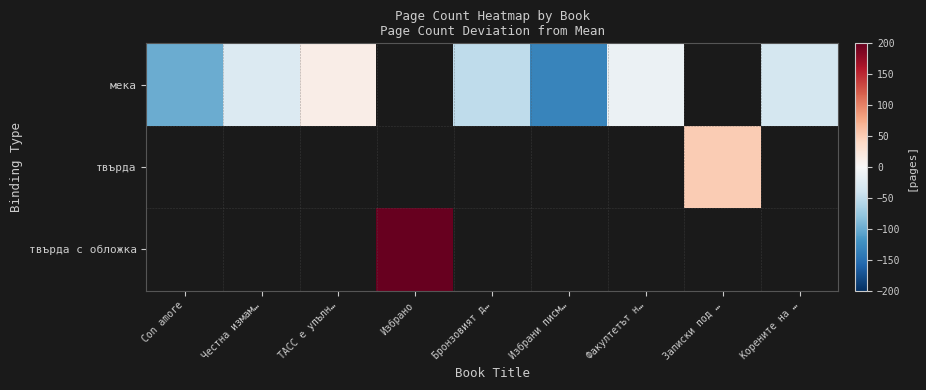

At Con amore, list the series in order from largest to smallest.

мека, твърда, твърда с обложка